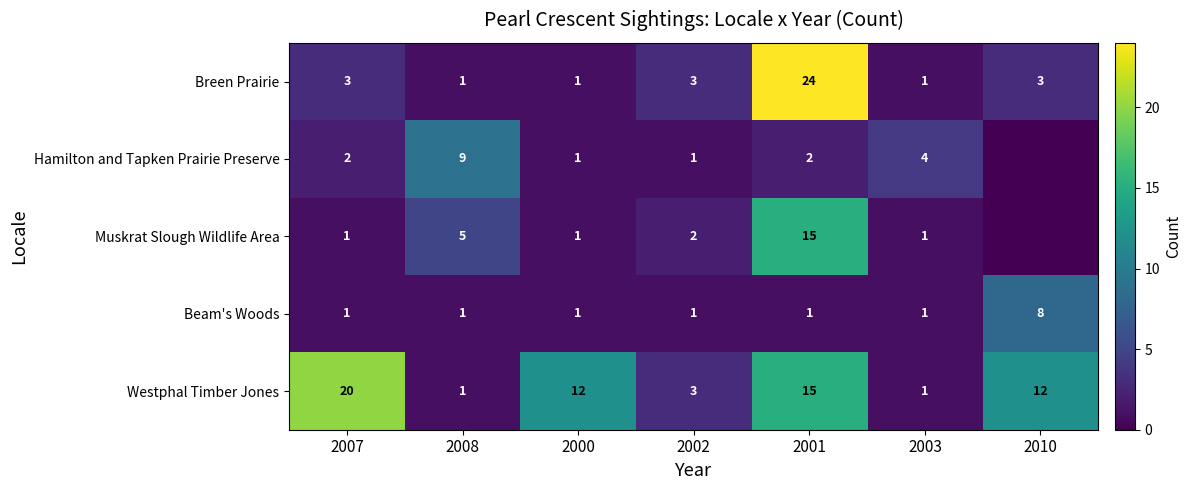

True or false: Breen Prairie has a value of 1 at 2007.

False